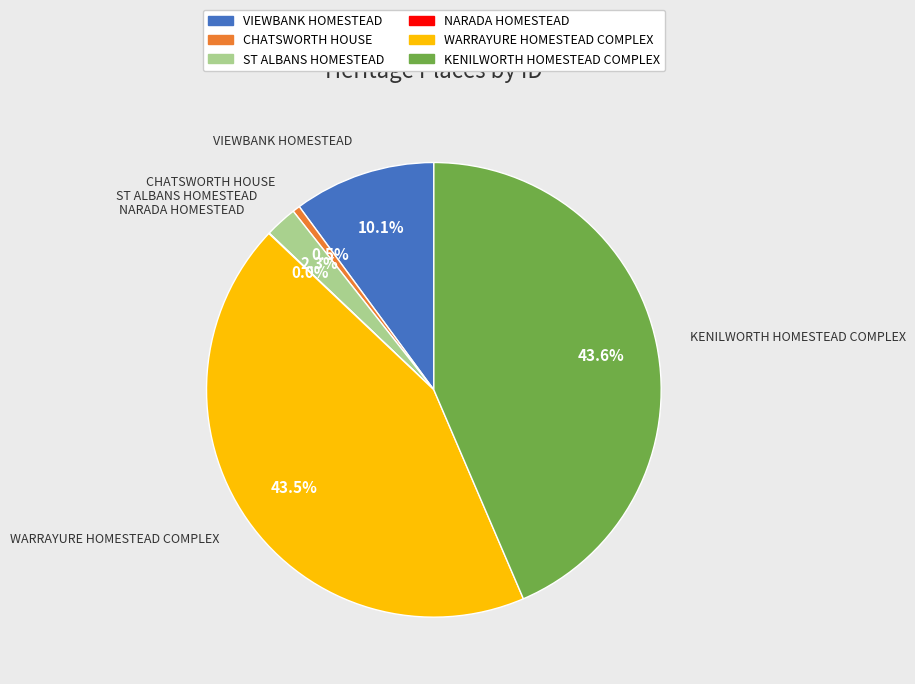

To the nearest percent, what portion does VIEWBANK HOMESTEAD represent?

10%